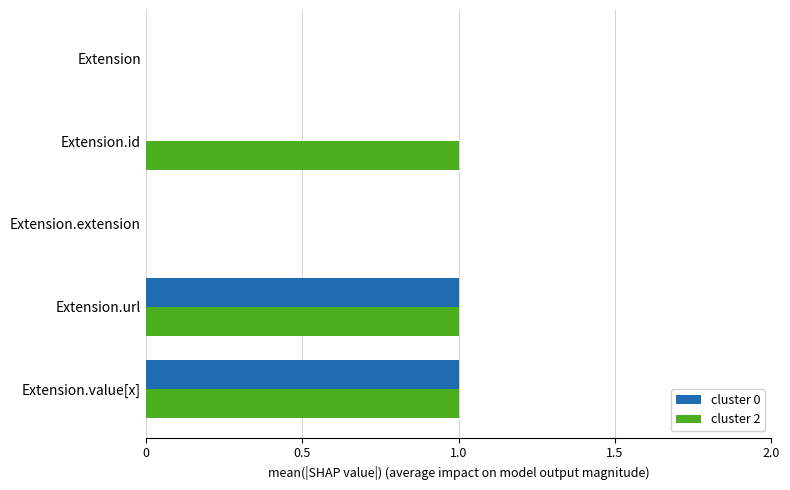

Which series has the largest total across all categories?

cluster 2